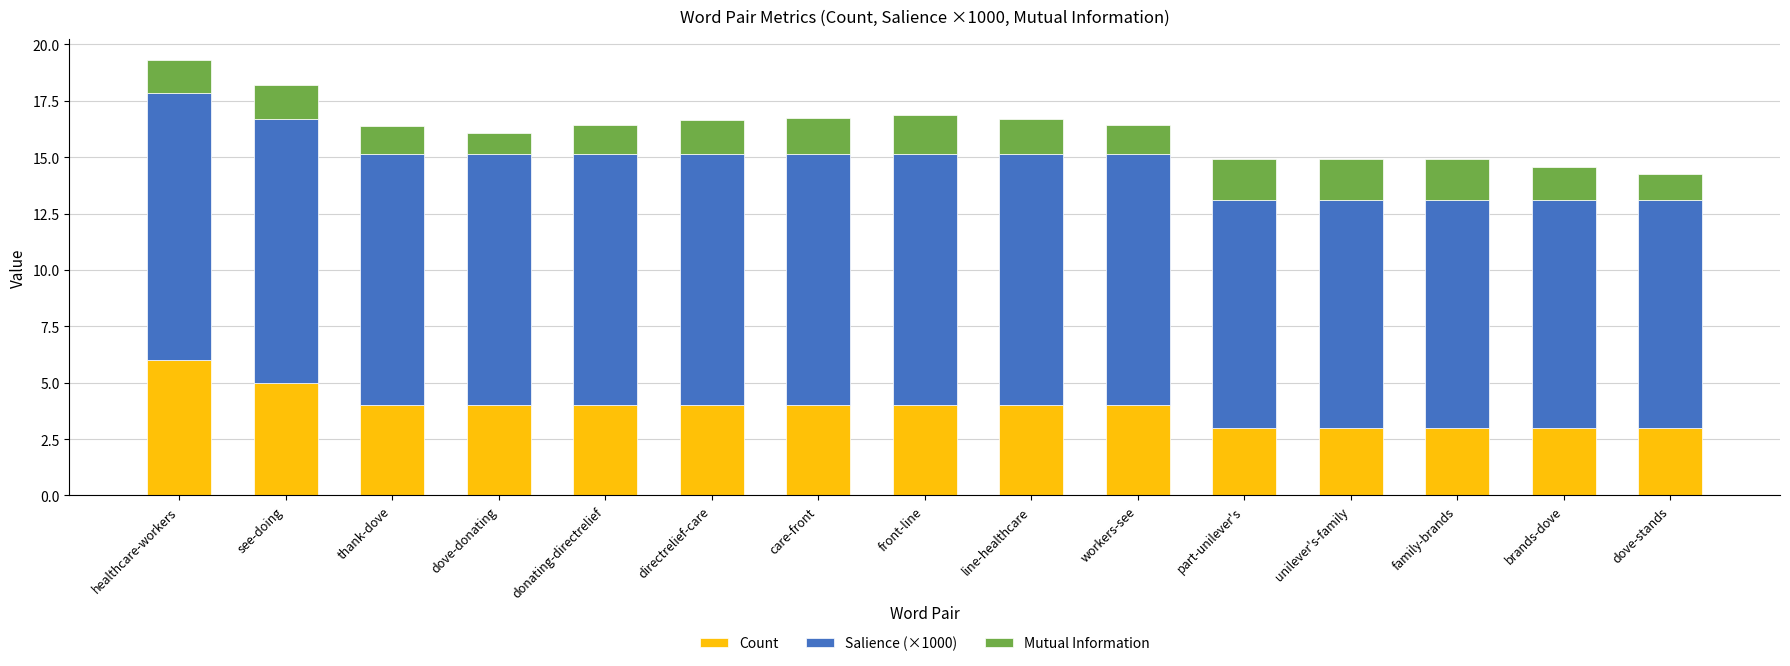

What is the maximum value for Count?

6.0